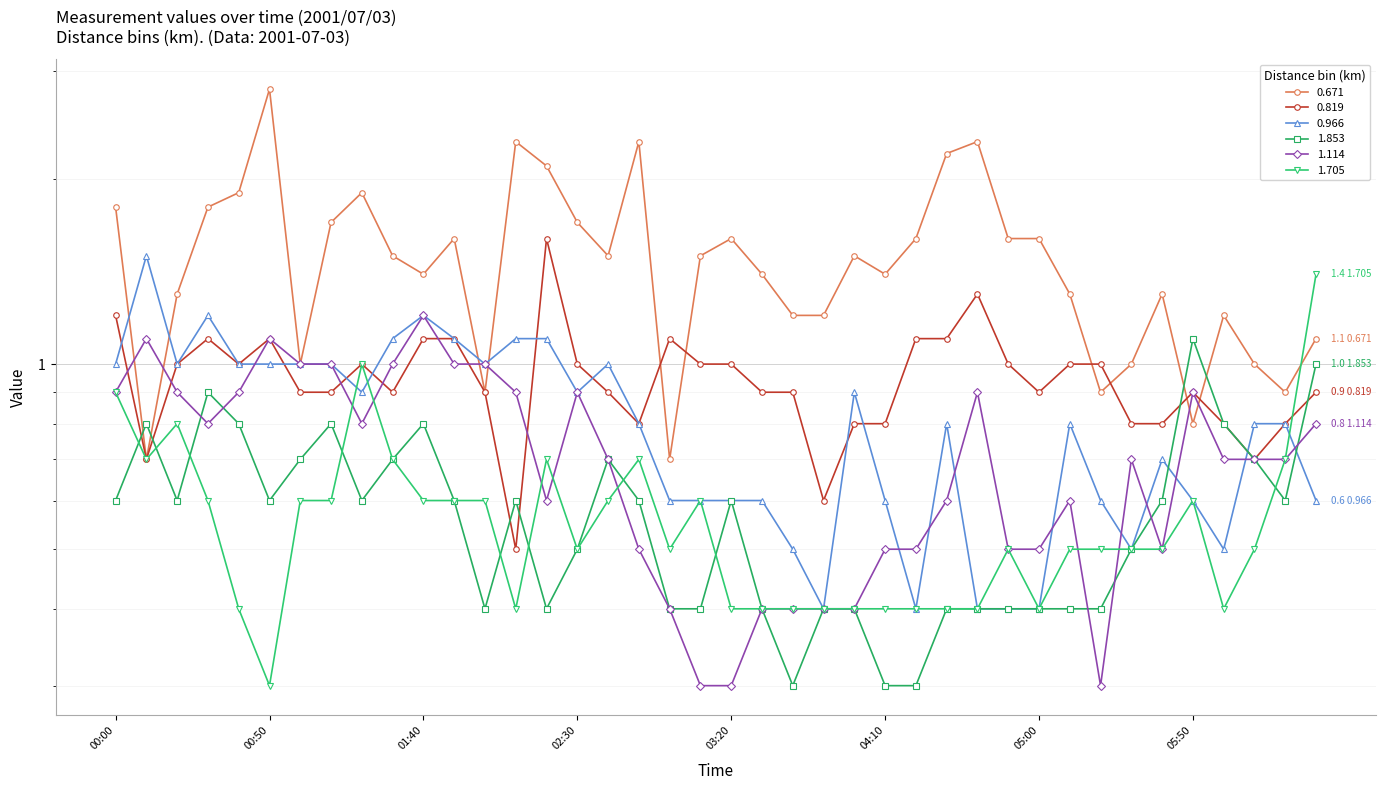

Which label corresponds to the smallest value in the chart?

2001/07/03 03:40